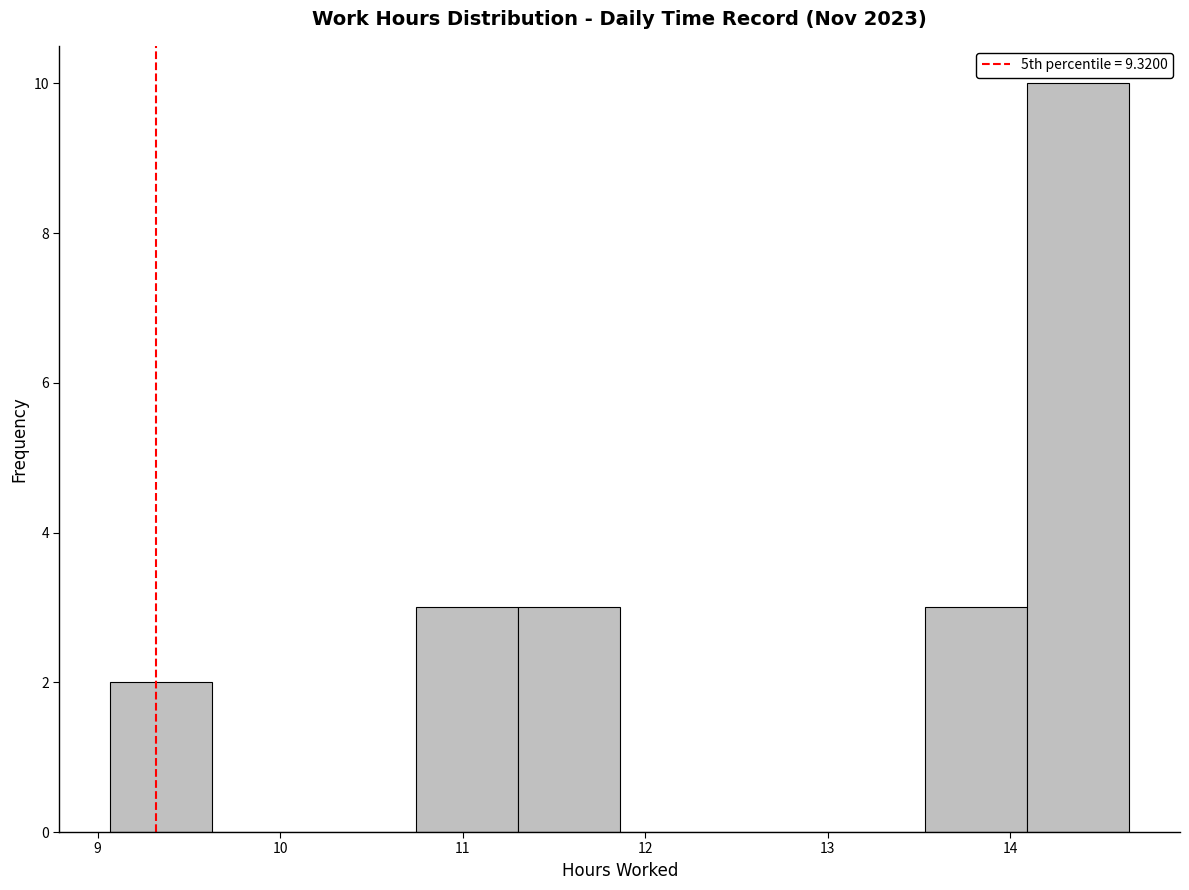

Reading left to right, transcribe this chart: for each bar, give the range it covers on the x-axis and its height. Neither the bar edges nor the heights are printed on the chart, so give them approximately, as read against the axes.

9.1 to 9.6: 2
9.6 to 10.2: 0
10.2 to 10.7: 0
10.7 to 11.3: 3
11.3 to 11.9: 3
11.9 to 12.4: 0
12.4 to 13.0: 0
13.0 to 13.5: 0
13.5 to 14.1: 3
14.1 to 14.7: 10